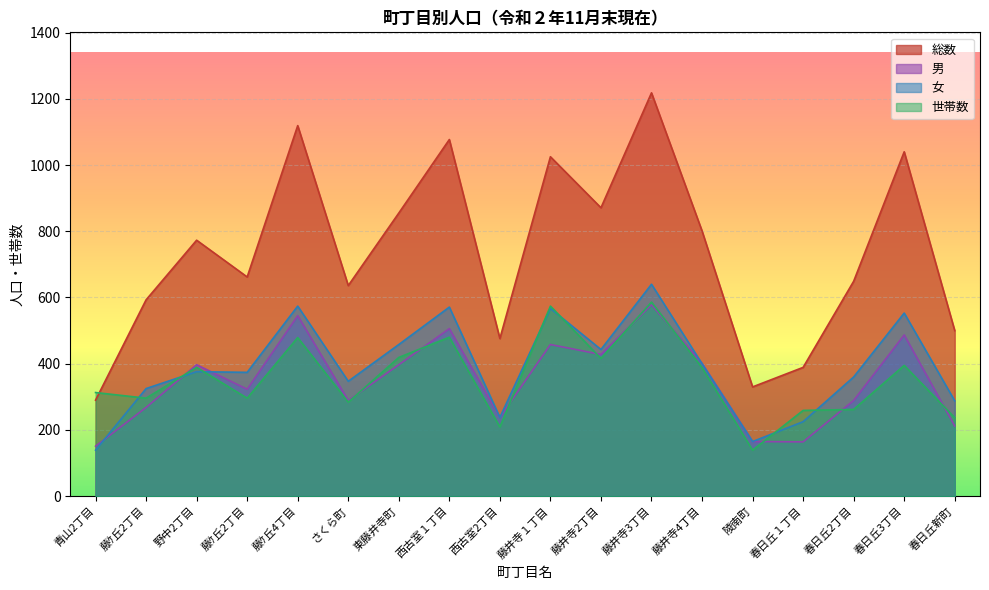

Does the chart display data point markers on the line(s)?

No